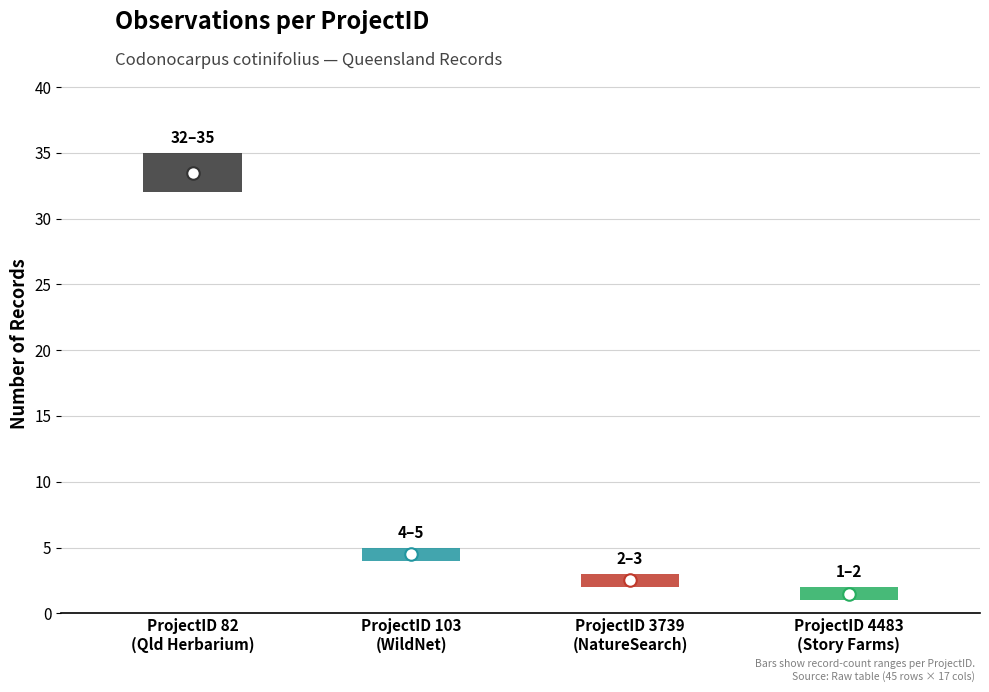

The value at 4483 is 2. True or false?

True